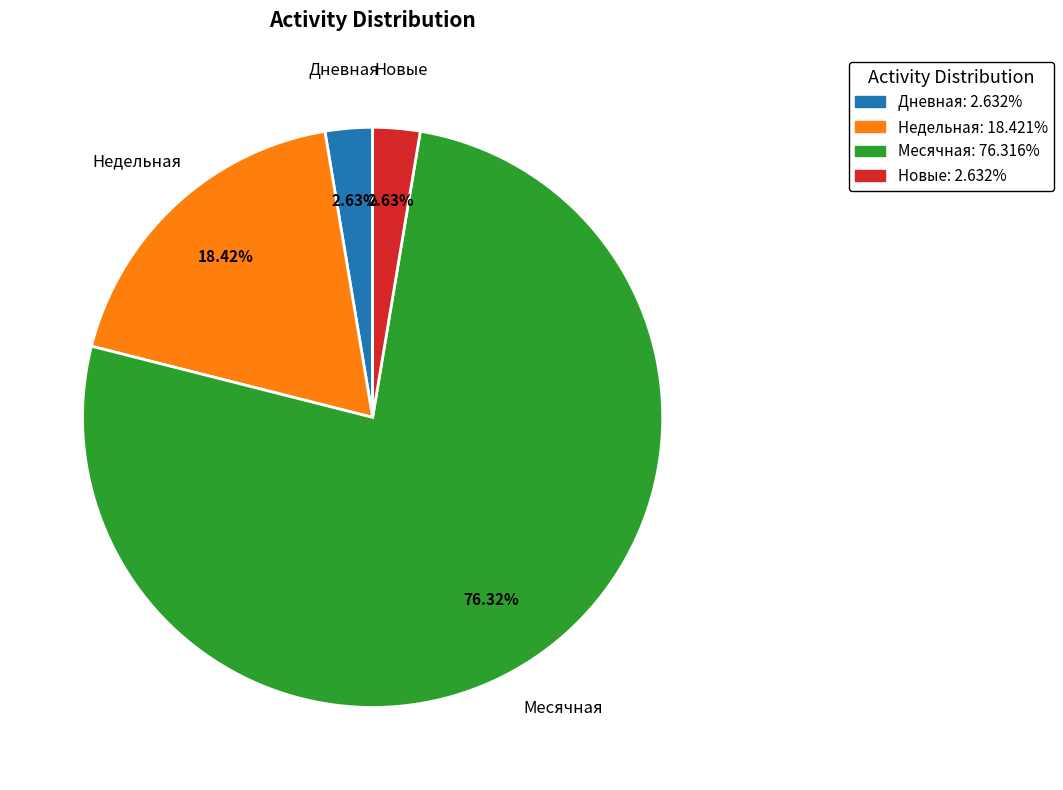

Does any single category account for the majority?

Yes